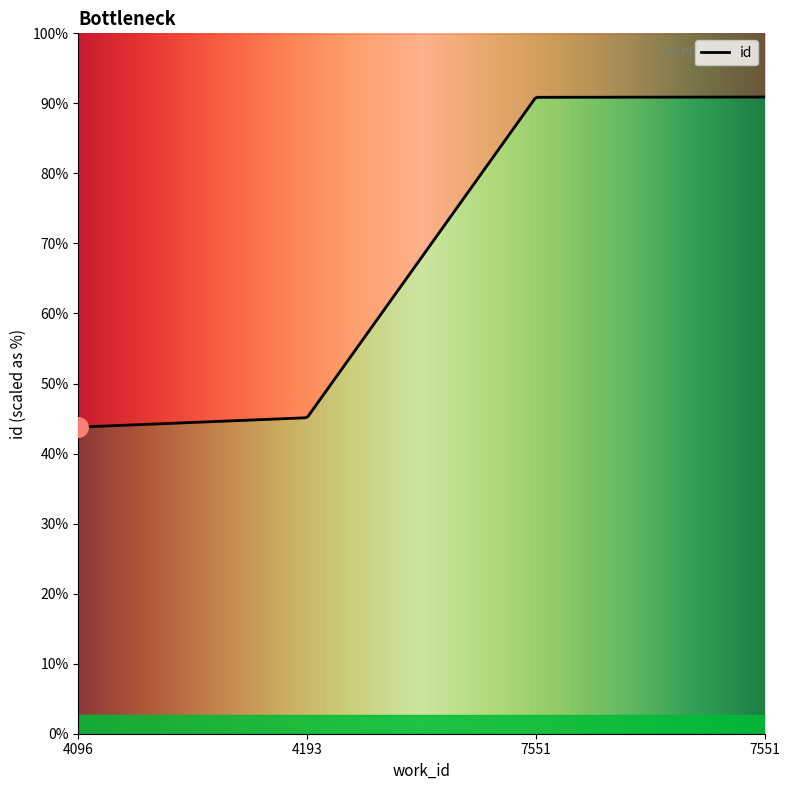

What is the change in value from 4096 to 7551?

+11358